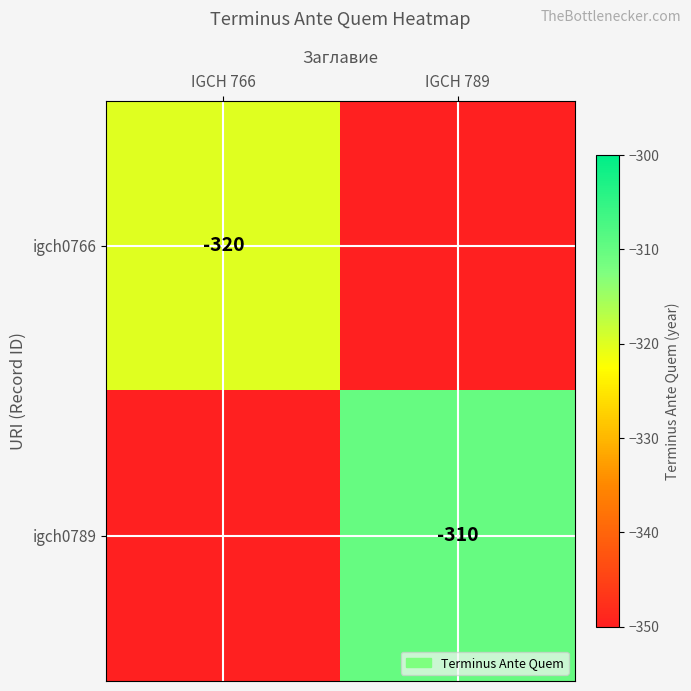

Which label corresponds to the largest value in the chart?

IGCH 789